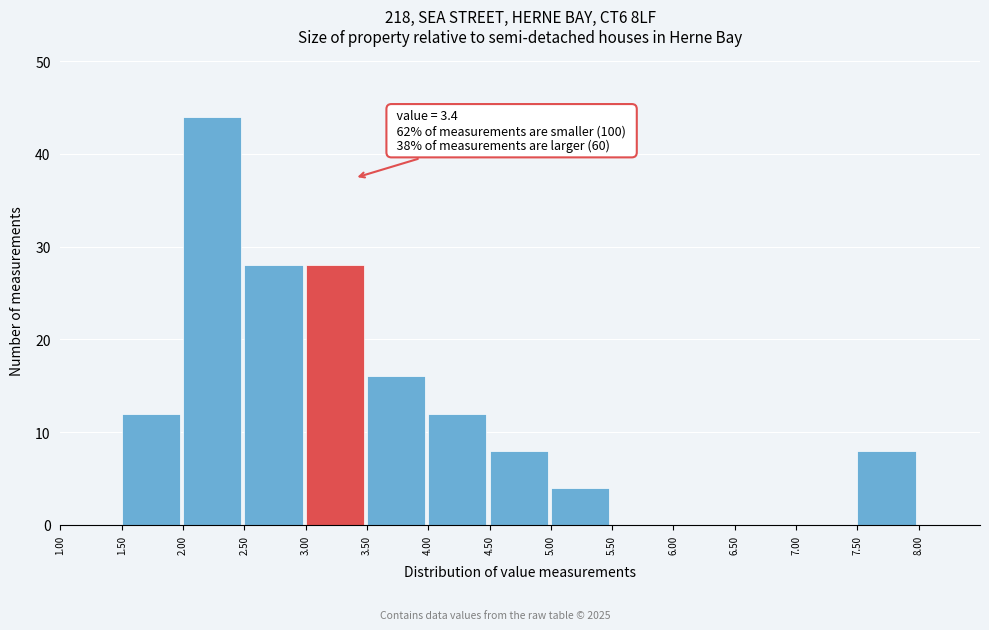

Which range on the x-axis has the tallest bar?

2.0 to 2.5